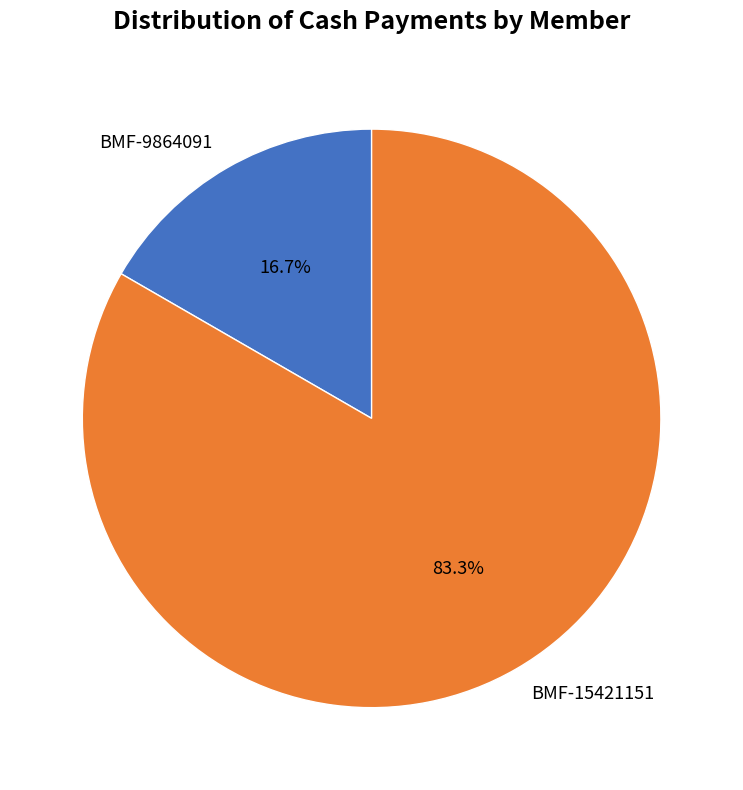

Approximately how many times larger is the value at BMF-15421151 compared to BMF-9864091?

5.0